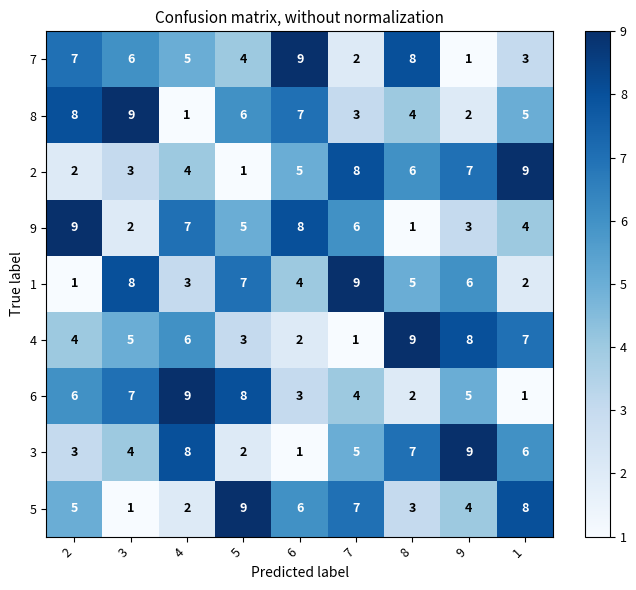

What is the total value across all series at 1?

45